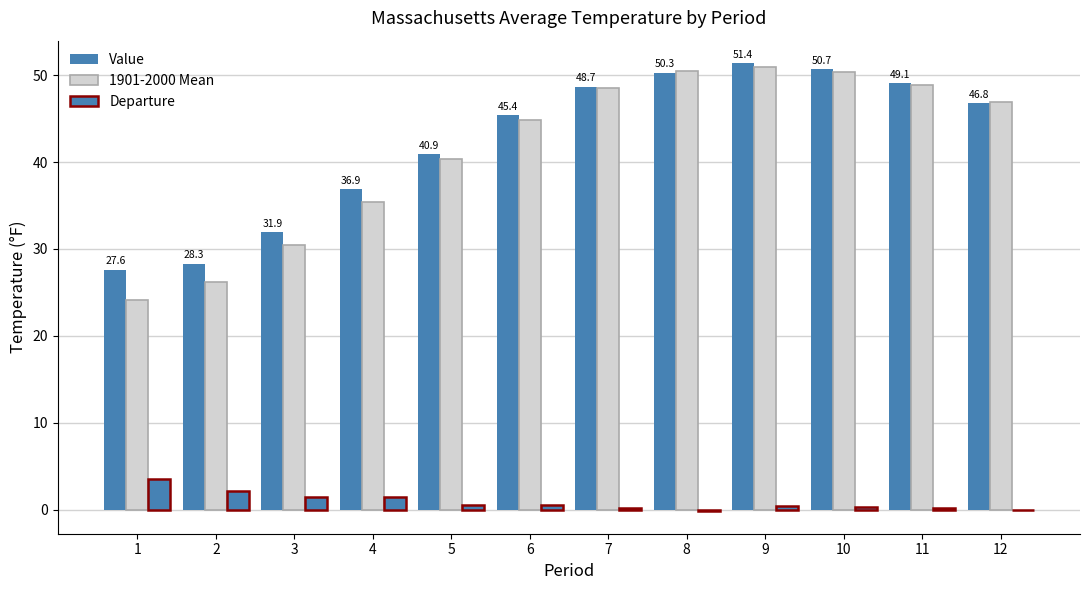

What is the minimum value for Value?

27.6